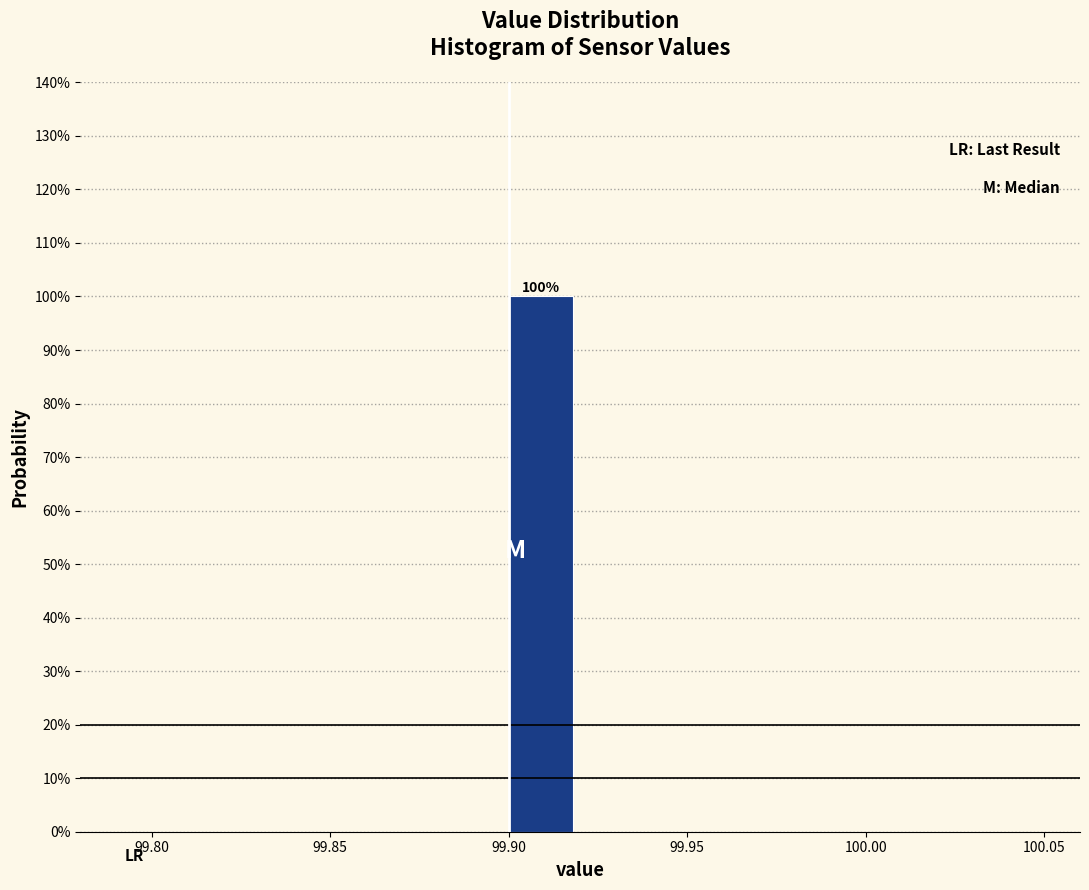

Which range on the x-axis has the tallest bar?

99.90 to 99.92